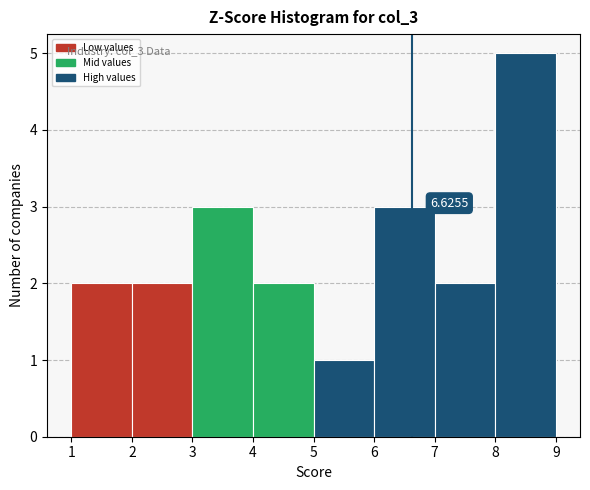

Over which range of the x-axis is the bar tallest?

8 to 9